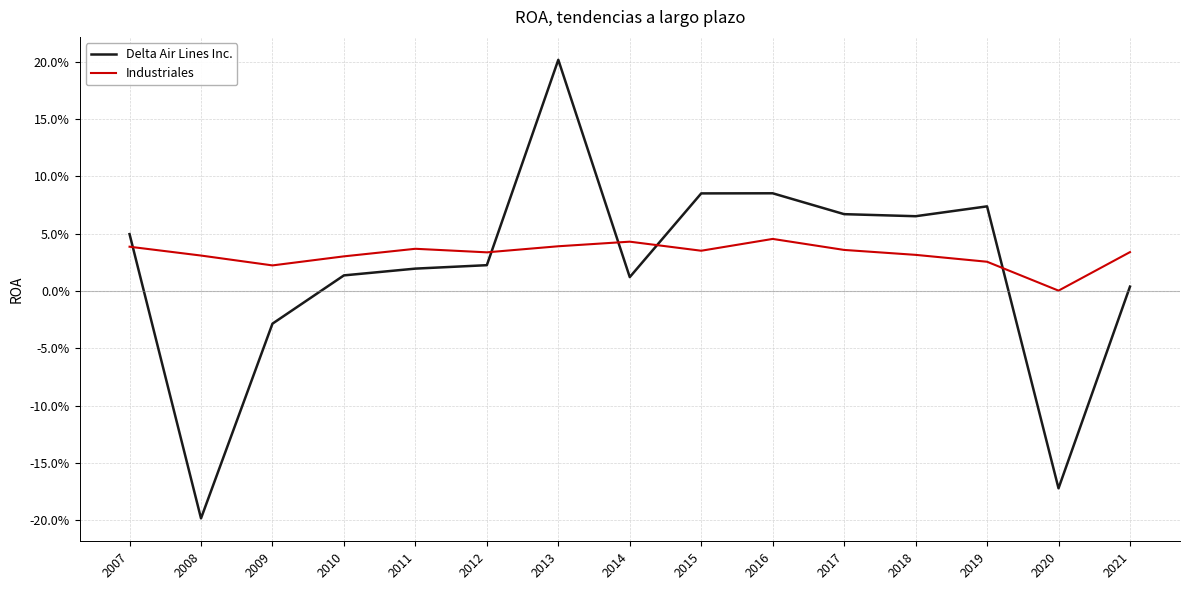

Reading right to left, transcribe all the data shown in this chart.

Delta Air Lines Inc.: 0.0	-0.2	0.1	0.1	0.1	0.1	0.1	0.0	0.2	0.0	0.0	0.0	-0.0	-0.2	0.0
Industriales: 0.0	0.0	0.0	0.0	0.0	0.0	0.0	0.0	0.0	0.0	0.0	0.0	0.0	0.0	0.0